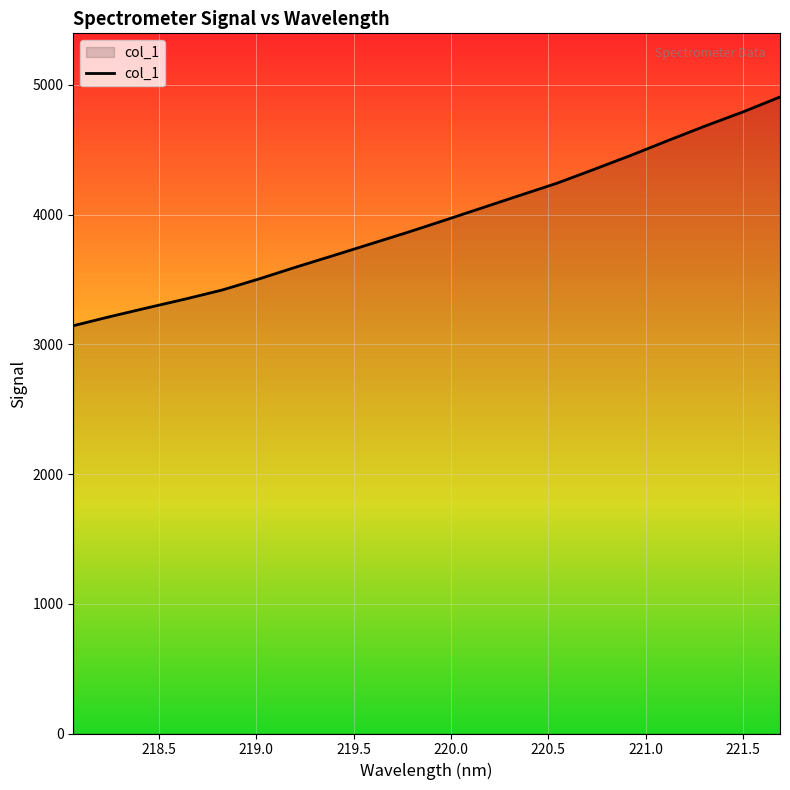

What is the sum of all values?

78996.0